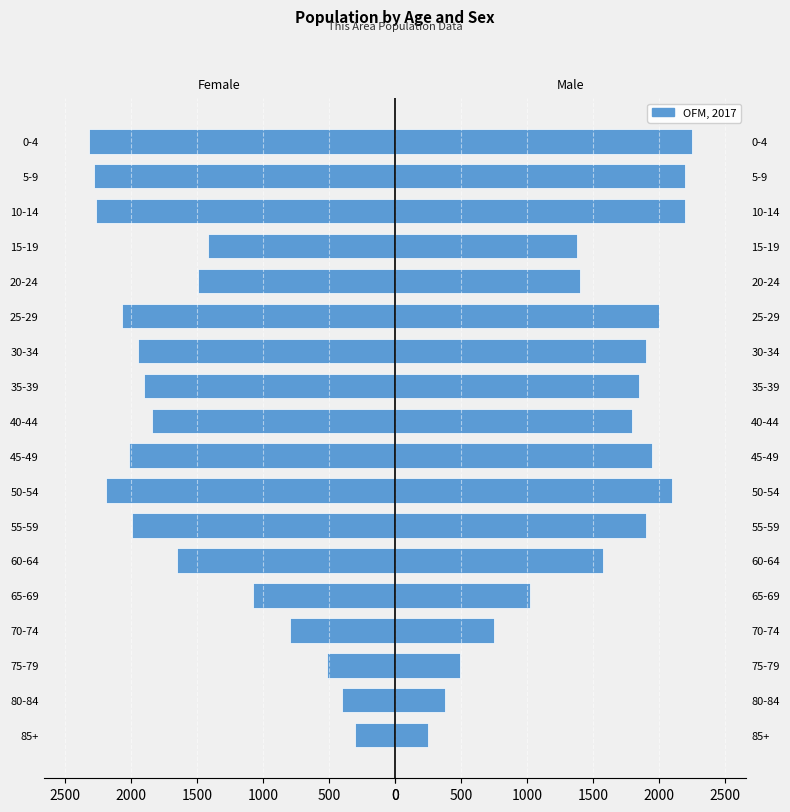

What is the average value?

1522